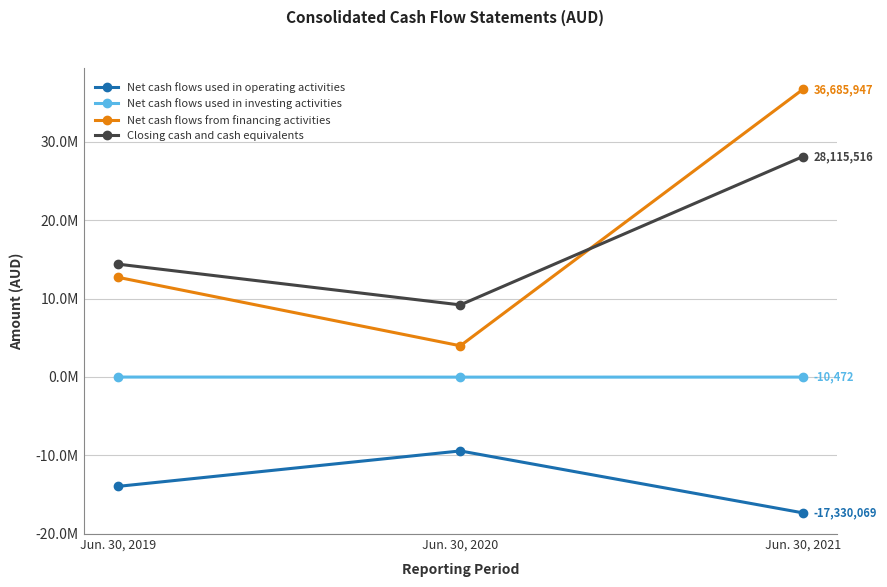

What is the highest value of the Net cash flows used in investing activities series?

-7022